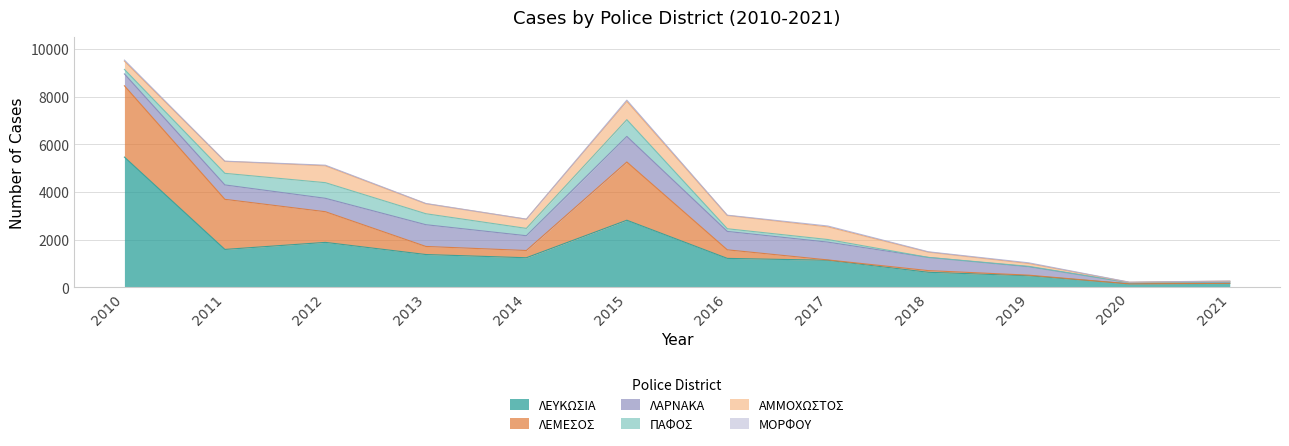

What is the difference between the highest and lowest values at 2015?

2760